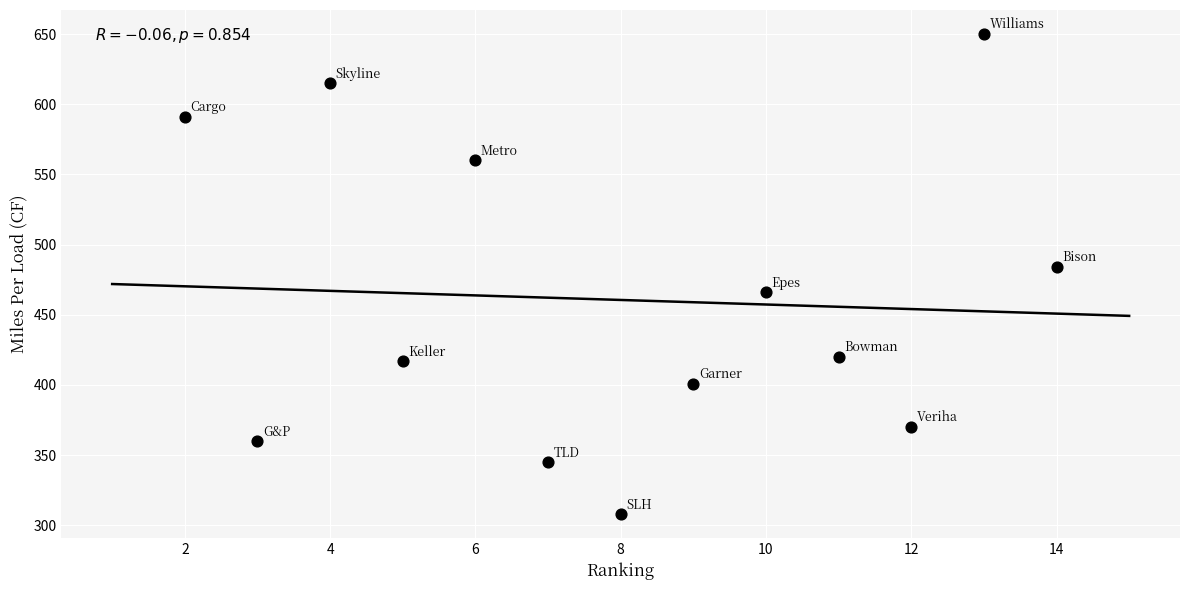

What is the range of Y values (max minus min)?

342